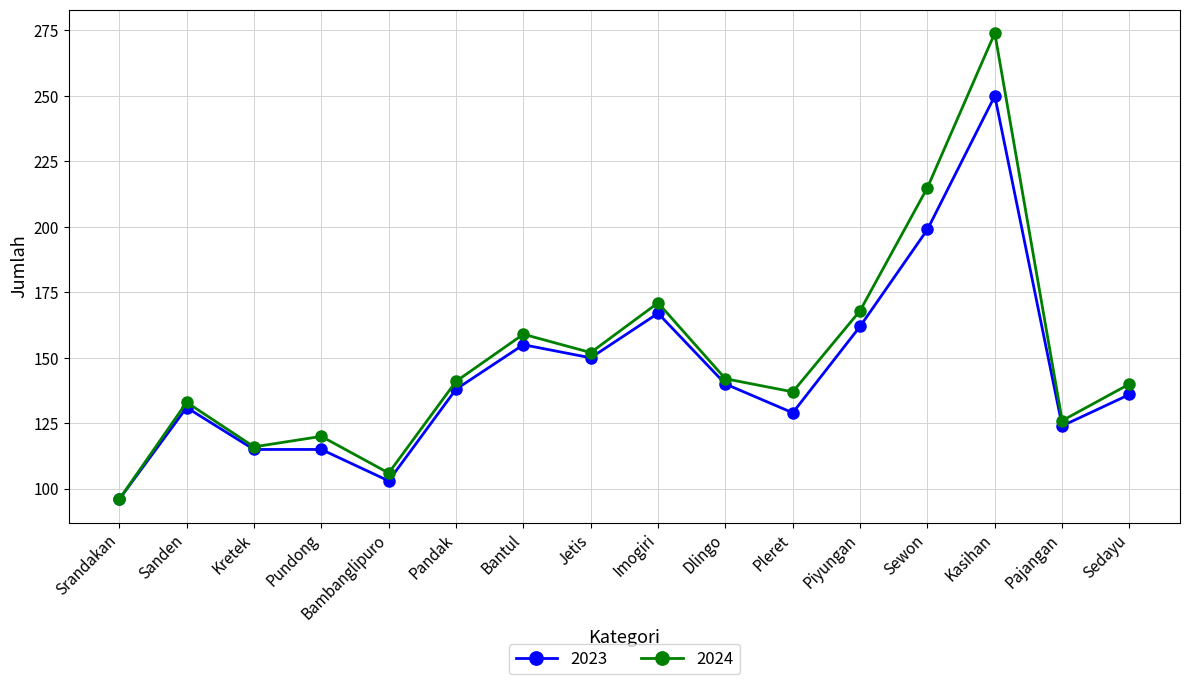

Reading left to right, list all the values displayed in this chart.

2023: Srandakan=96	Sanden=131	Kretek=115	Pundong=115	Bambanglipuro=103	Pandak=138	Bantul=155	Jetis=150	Imogiri=167	Dlingo=140	Pleret=129	Piyungan=162	Sewon=199	Kasihan=250	Pajangan=124	Sedayu=136
2024: Srandakan=96	Sanden=133	Kretek=116	Pundong=120	Bambanglipuro=106	Pandak=141	Bantul=159	Jetis=152	Imogiri=171	Dlingo=142	Pleret=137	Piyungan=168	Sewon=215	Kasihan=274	Pajangan=126	Sedayu=140